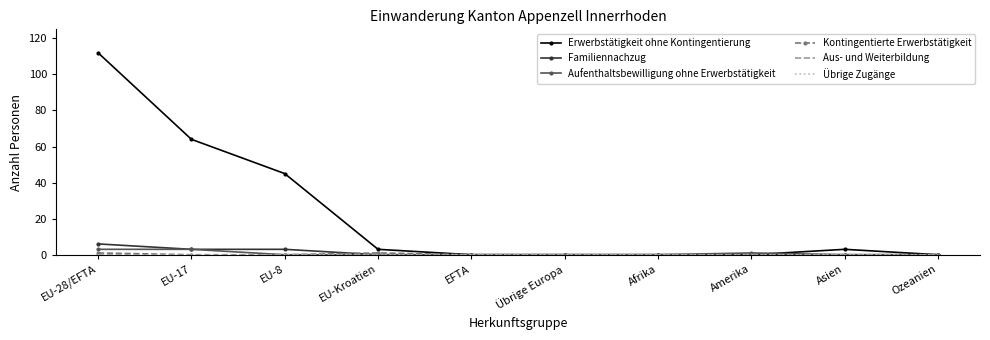

Reading right to left, extract all data points from this chart.

Erwerbstätigkeit ohne Kontingentierung: Ozeanien=0	Asien=3	Amerika=0	Afrika=0	Übrige Europa=0	EFTA=0	EU-Kroatien=3	EU-8=45	EU-17=64	EU-28/EFTA=112
Familiennachzug: Ozeanien=0	Asien=0	Amerika=0	Afrika=0	Übrige Europa=0	EFTA=0	EU-Kroatien=0	EU-8=3	EU-17=3	EU-28/EFTA=6
Aufenthaltsbewilligung ohne Erwerbstätigkeit: Ozeanien=0	Asien=0	Amerika=1	Afrika=0	Übrige Europa=0	EFTA=0	EU-Kroatien=0	EU-8=0	EU-17=3	EU-28/EFTA=3
Kontingentierte Erwerbstätigkeit: Ozeanien=0	Asien=0	Amerika=0	Afrika=0	Übrige Europa=0	EFTA=0	EU-Kroatien=1	EU-8=0	EU-17=0	EU-28/EFTA=1
Aus- und Weiterbildung: Ozeanien=0	Asien=0	Amerika=0	Afrika=0	Übrige Europa=0	EFTA=0	EU-Kroatien=0	EU-8=0	EU-17=0	EU-28/EFTA=0
Übrige Zugänge: Ozeanien=0	Asien=0	Amerika=0	Afrika=0	Übrige Europa=0	EFTA=0	EU-Kroatien=0	EU-8=0	EU-17=0	EU-28/EFTA=0